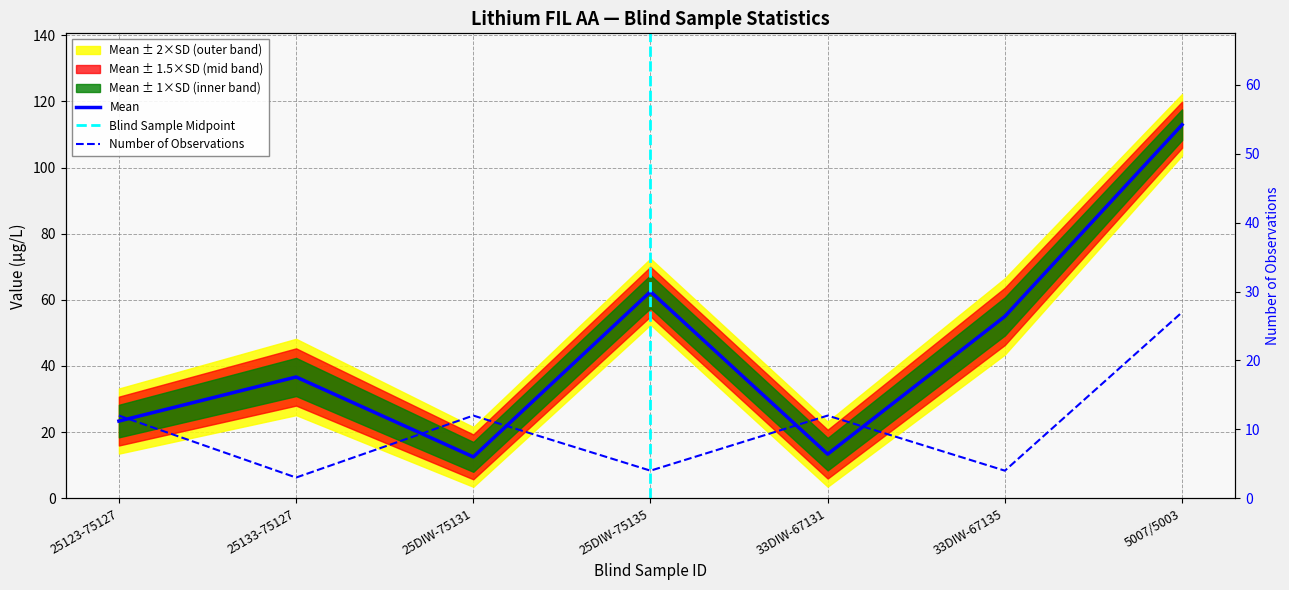

Which series has the largest total across all categories?

Mean